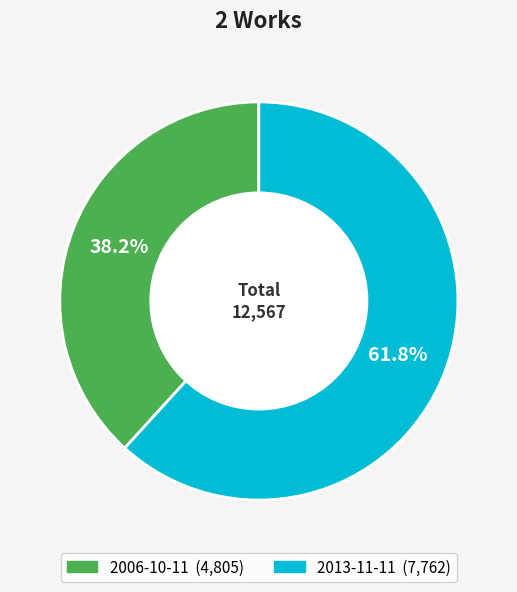

Which category accounts for the majority?

2013-11-11